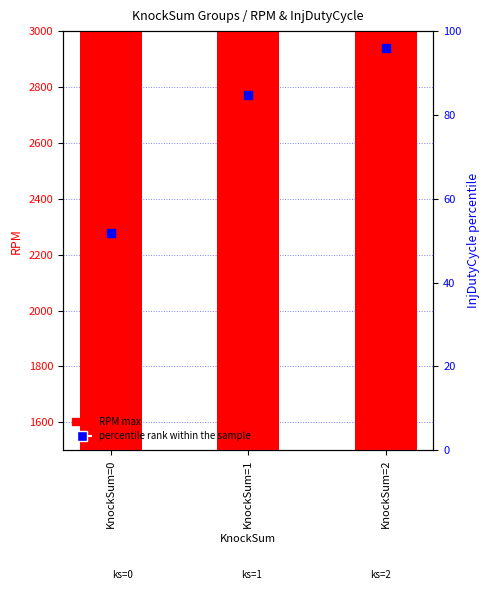

Which series has the largest total across all categories?

RPM max